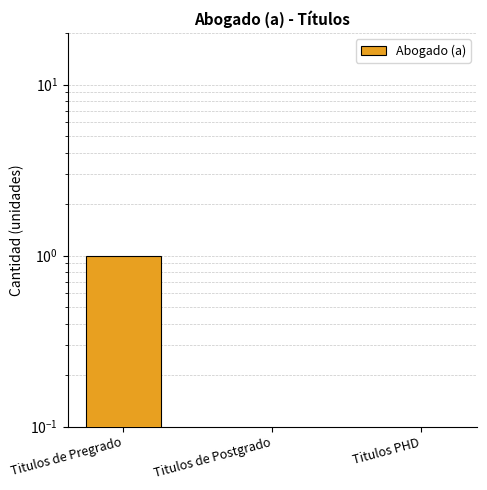

Count the values in the range 0 to 1.

3